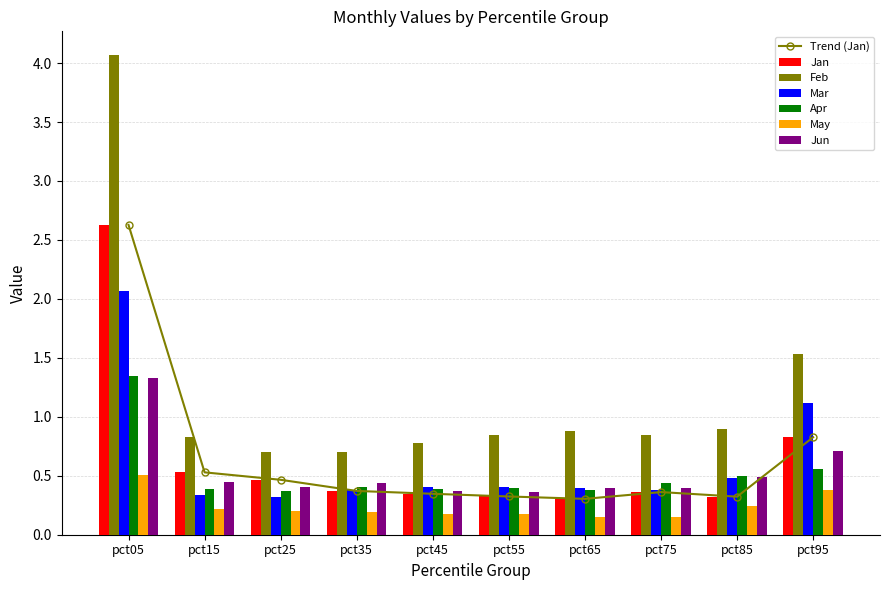

At which label does Jan reach its peak?

pct05